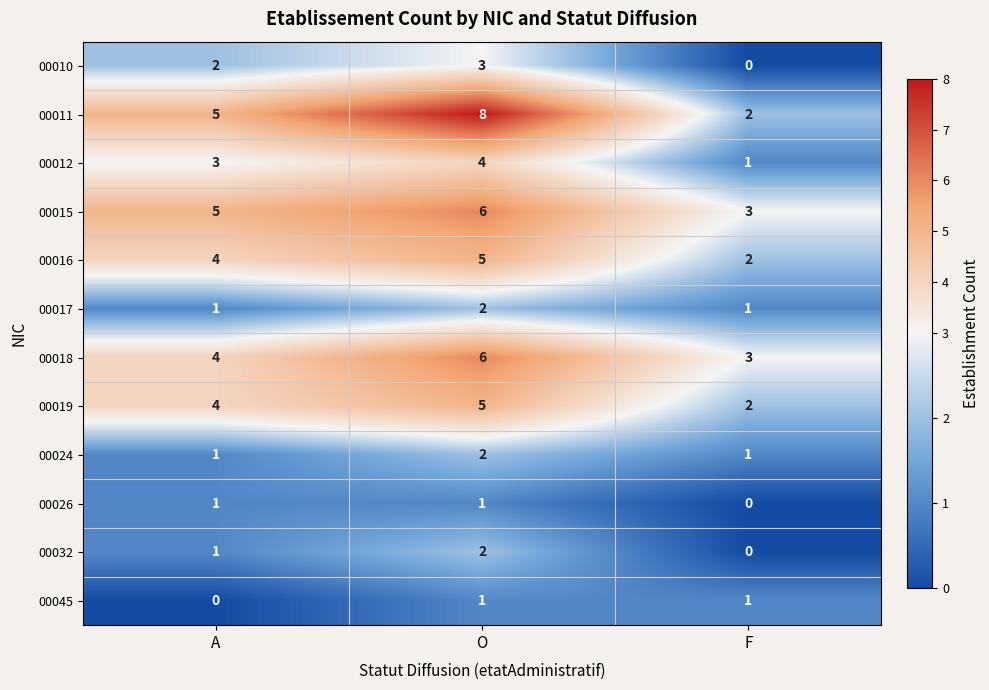

What is the sum of the 00016 values at A and F?

6